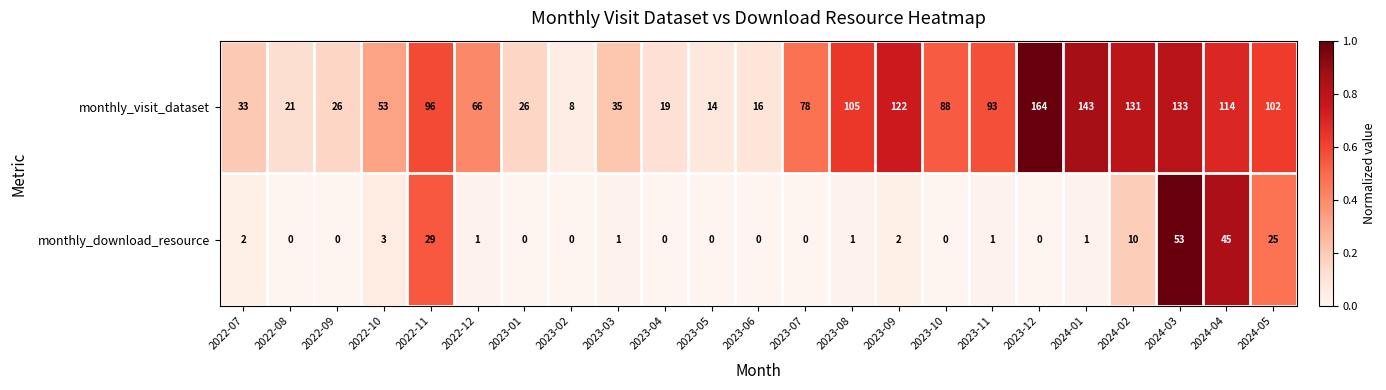

At which label does monthly_visit_dataset reach its peak?

2023-12